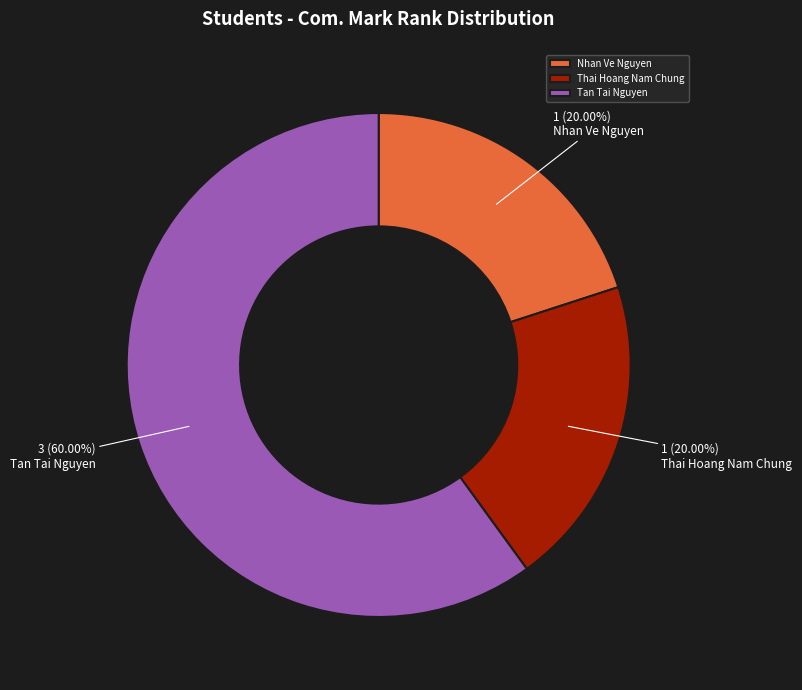

What is the majority slice?

Tan Tai Nguyen